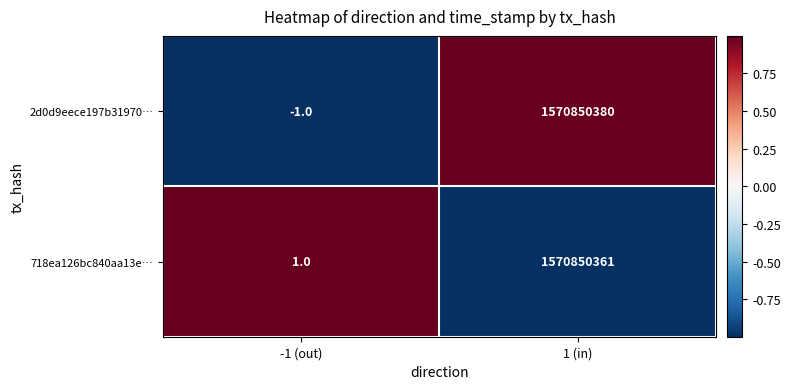

How many distinct data groups are displayed?

2